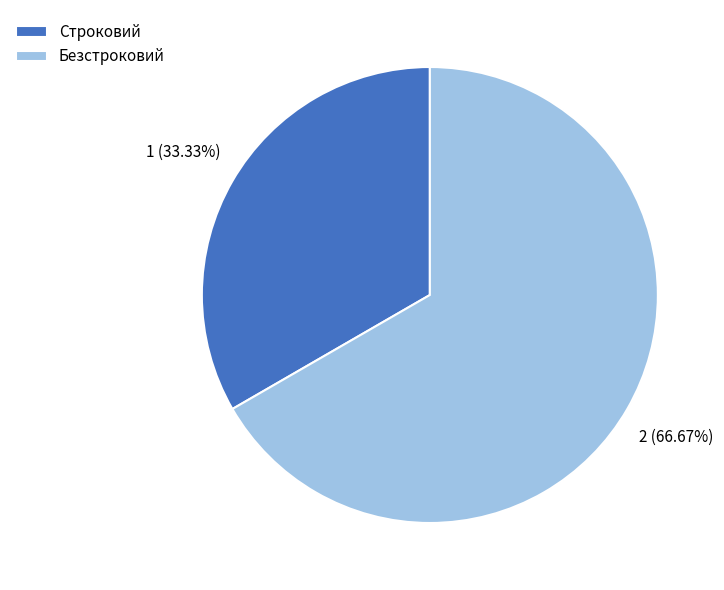

What percentage is the Строковий slice, to the nearest percent?

33%